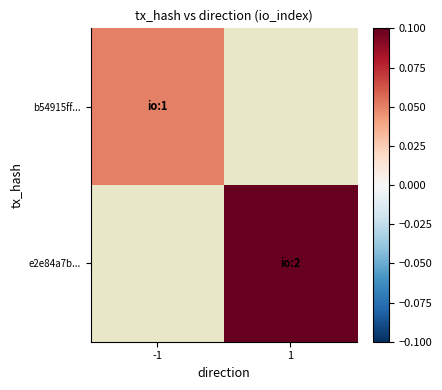

At how many categories does at least one series exceed 0?

2